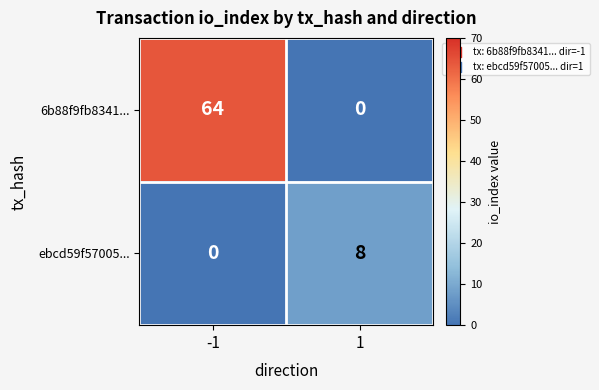

Between -1 and 1, which series saw the biggest shift?

6b88f9fb8341...